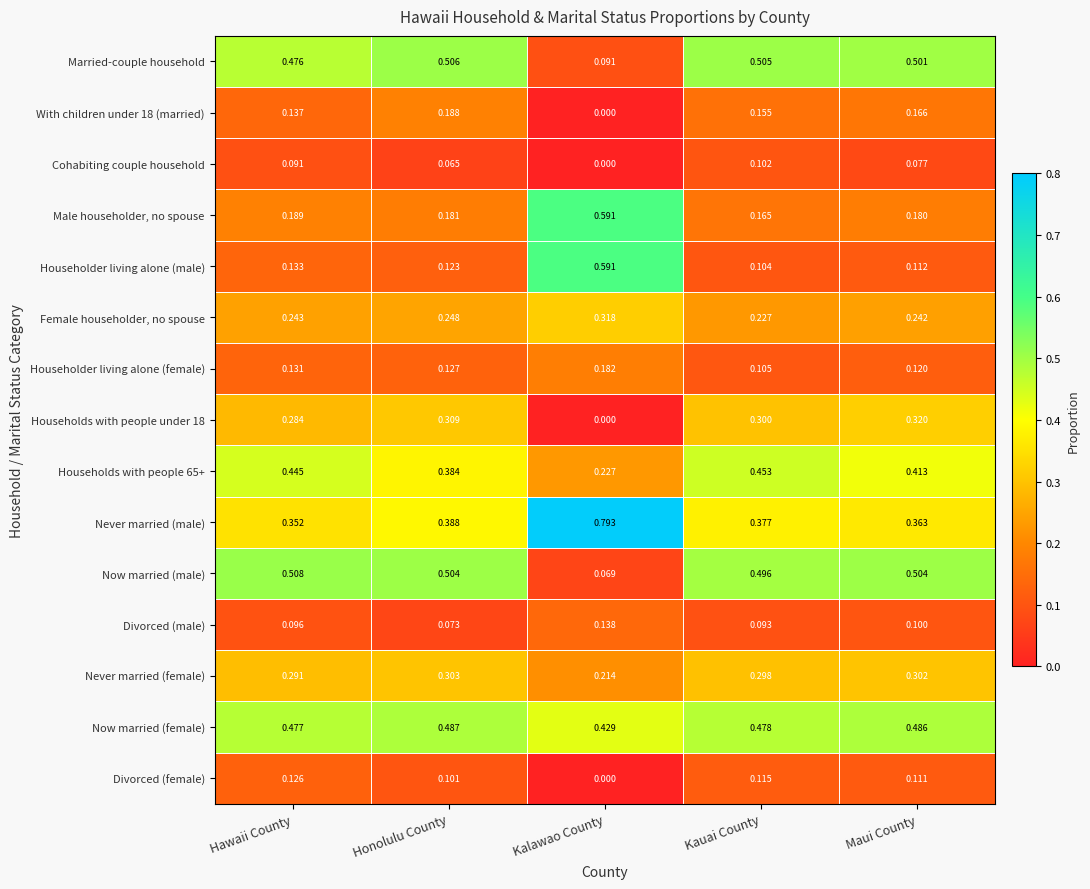

At how many categories does at least one series exceed 0?

5